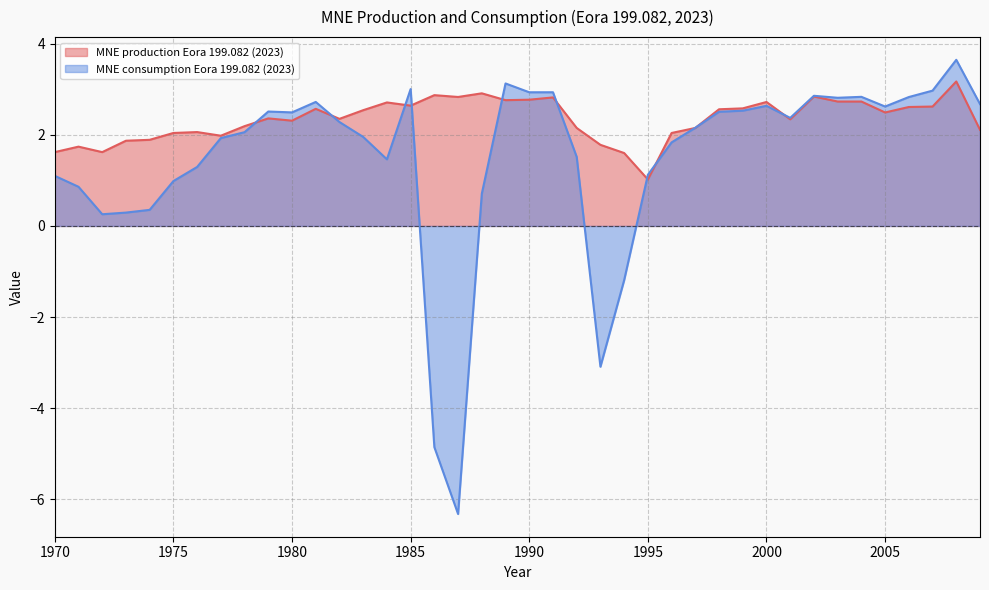

At which category is the sum across all series the highest?

2008